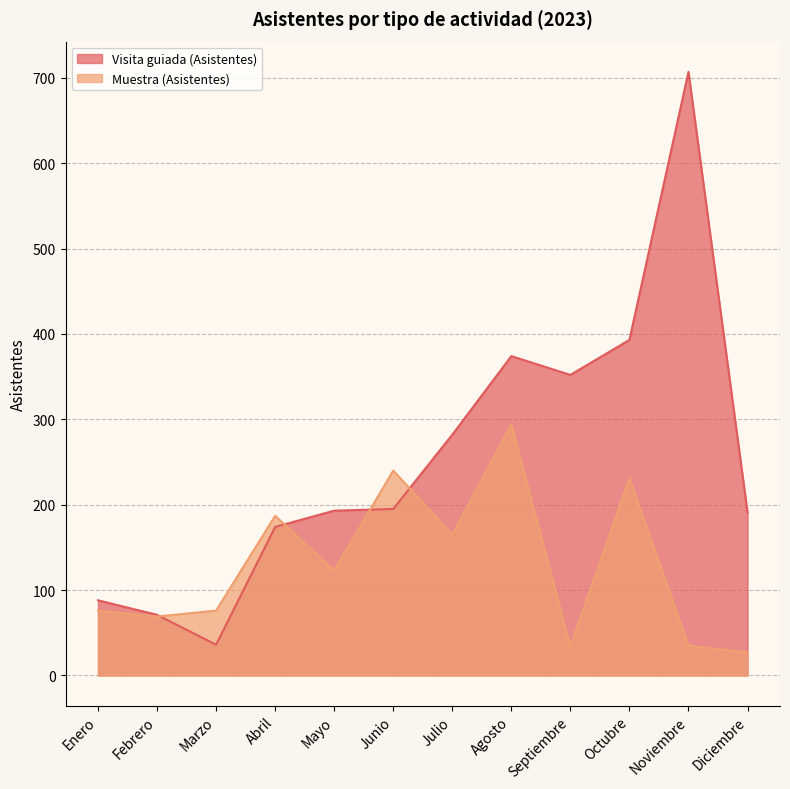

How many intersections are there between Muestra (Asistentes) and Visita guiada (Asistentes)?

4